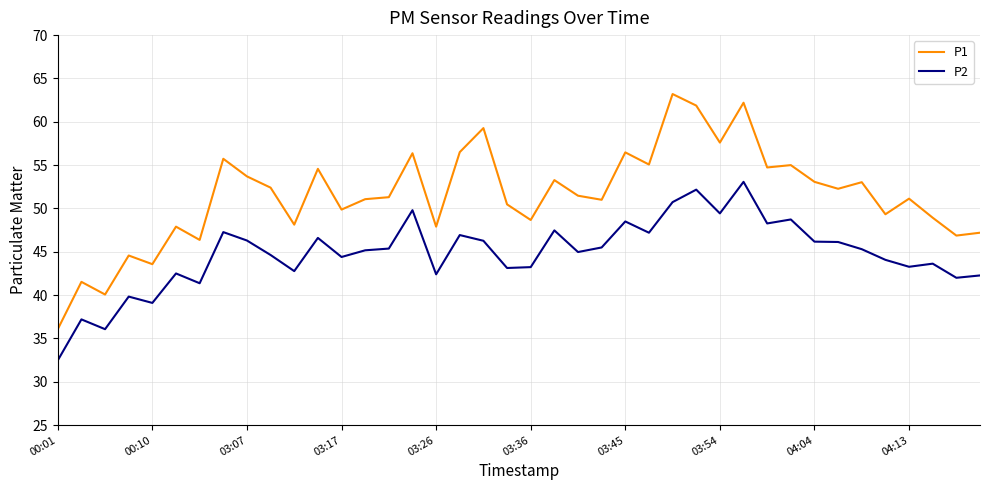

Which series has the largest total across all categories?

P1